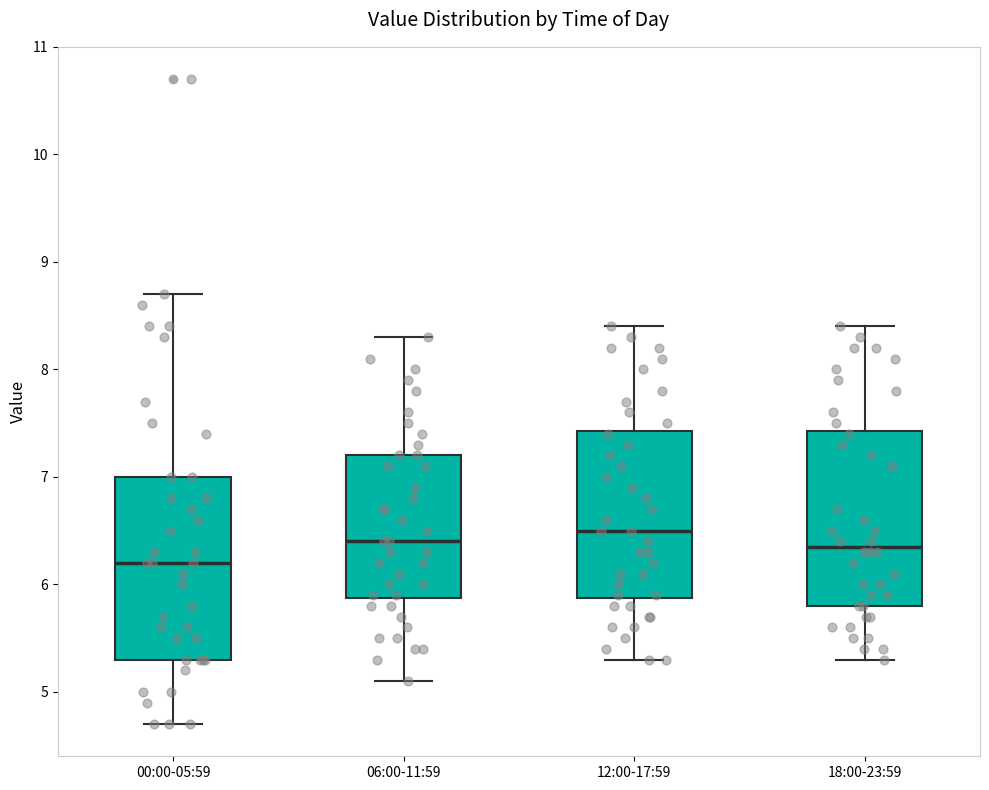

Reading left to right, transcribe this box plot: for each box, give where its median line is, the range the box spans, and where its two whiskers end, as read against the y-axis. The values are not printed on the chart, so give them approximately, as read against the axis.

00:00-05:59: median 6.2, box 5.3 to 7.0, whiskers 4.7 to 8.7
06:00-11:59: median 6.4, box 5.9 to 7.2, whiskers 5.1 to 8.3
12:00-17:59: median 6.5, box 5.9 to 7.4, whiskers 5.3 to 8.4
18:00-23:59: median 6.4, box 5.8 to 7.4, whiskers 5.3 to 8.4